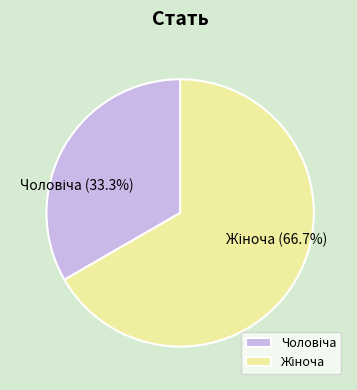

Count the number of slices in the pie.

2